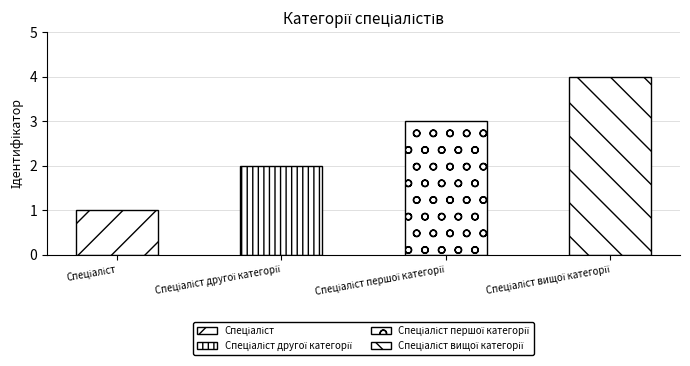

What is the greatest value displayed?

4